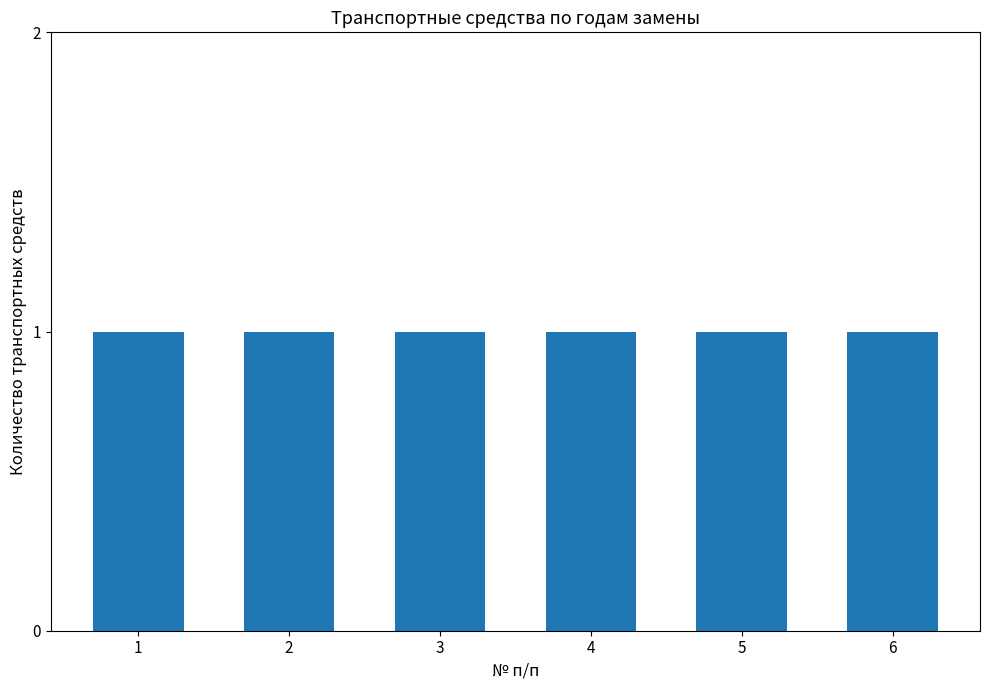

How many data points does each series have?

6